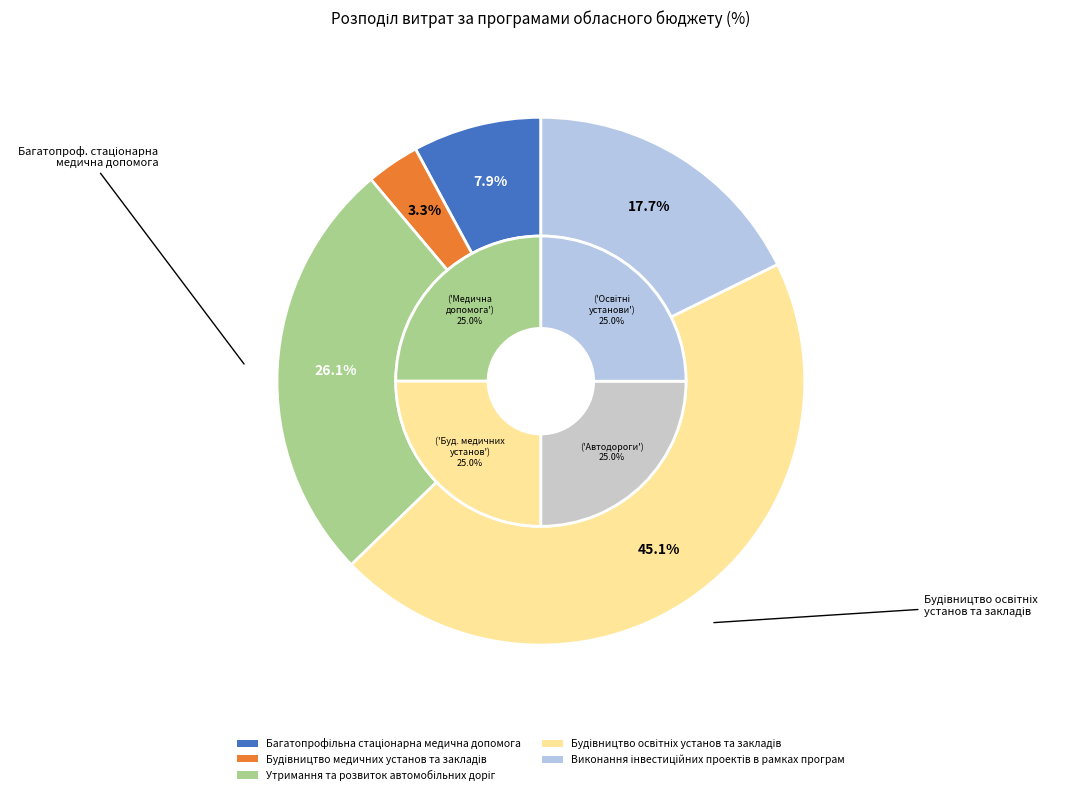

The Будівництво освітніх установ та закладів slice represents 57% of the pie. True or false?

False